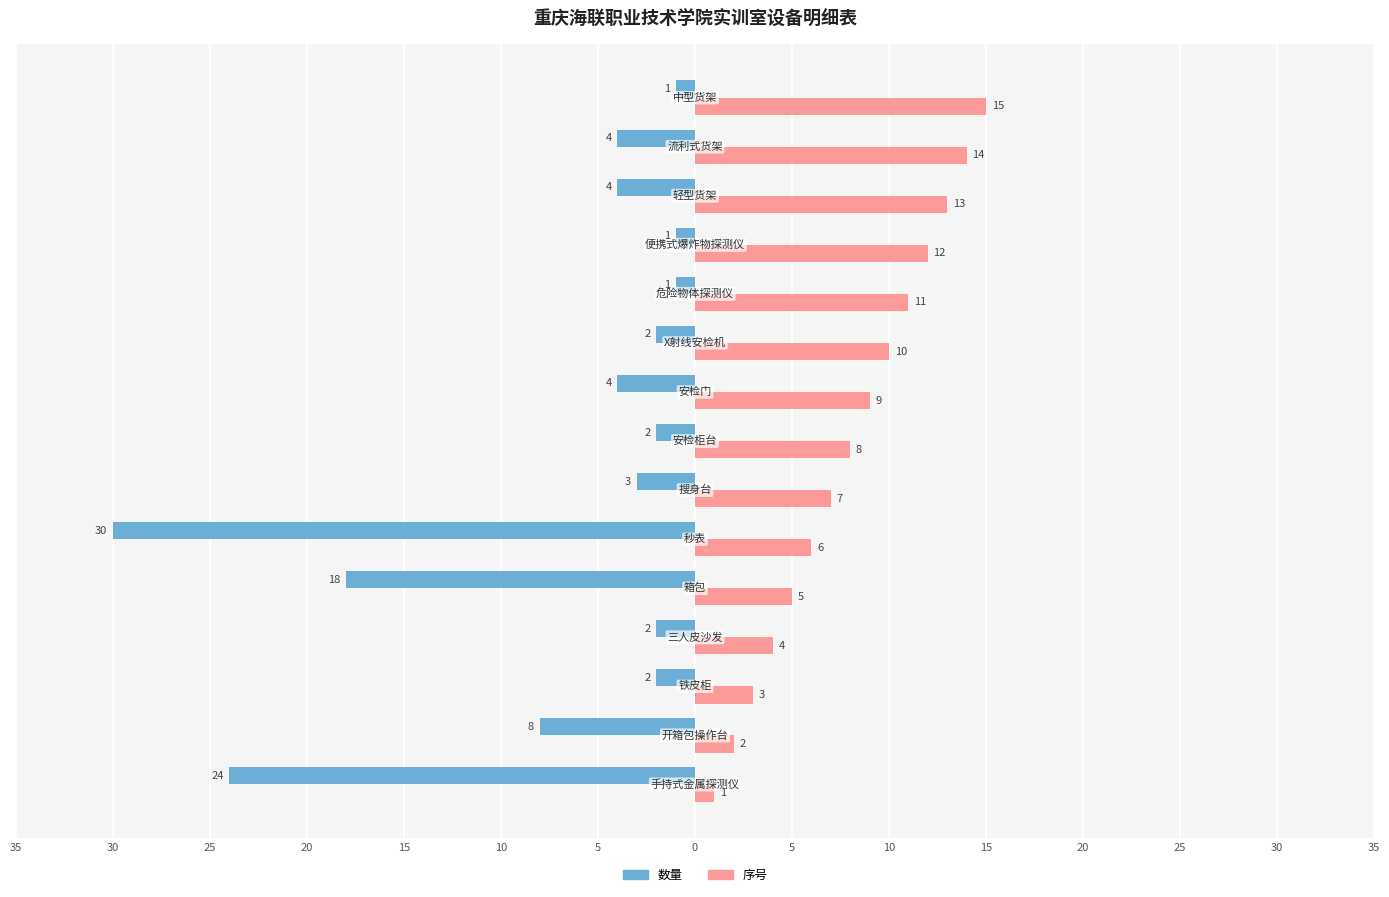

What are all the series names shown in the legend?

数量, 序号